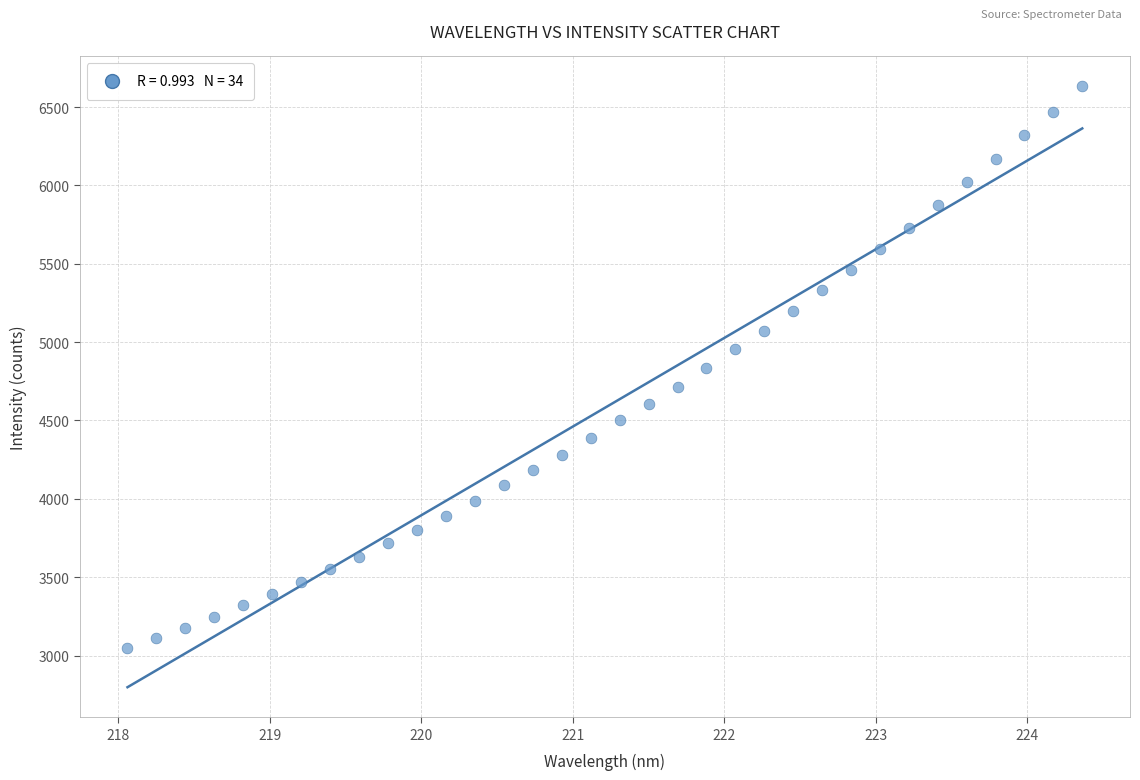

What is the range of X values (max minus min)?

6.3